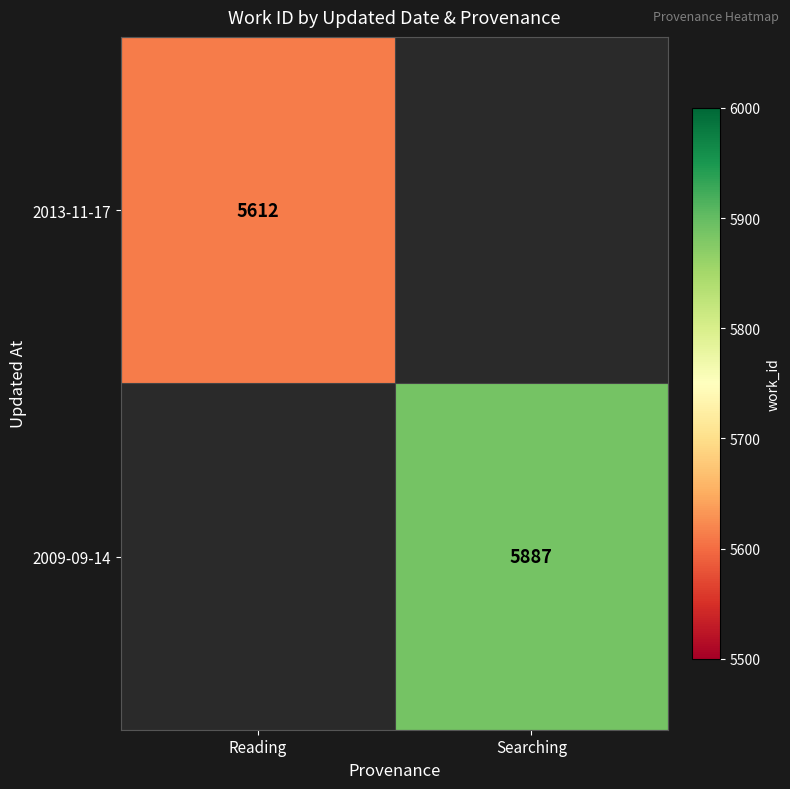

At how many categories does at least one series exceed 5649?

1